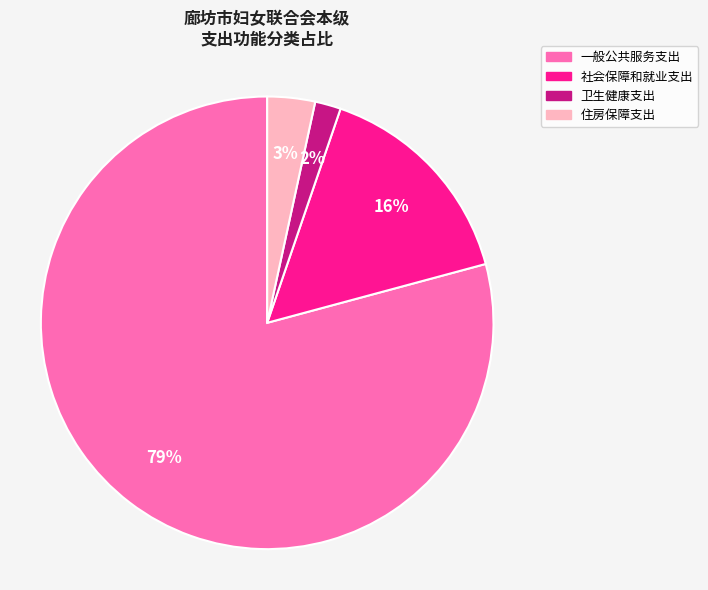

Which category has the smallest portion of the pie?

卫生健康支出